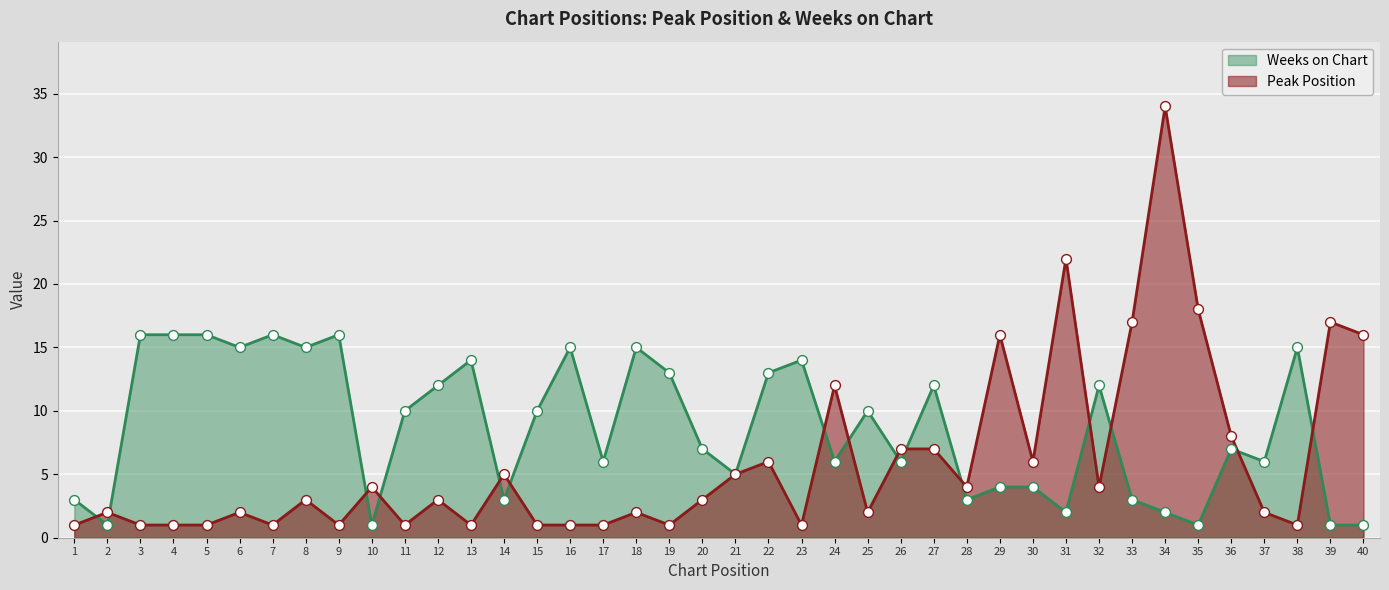

Is the value of Weeks on Chart at 6 greater than the value of Peak Position at 11?

Yes